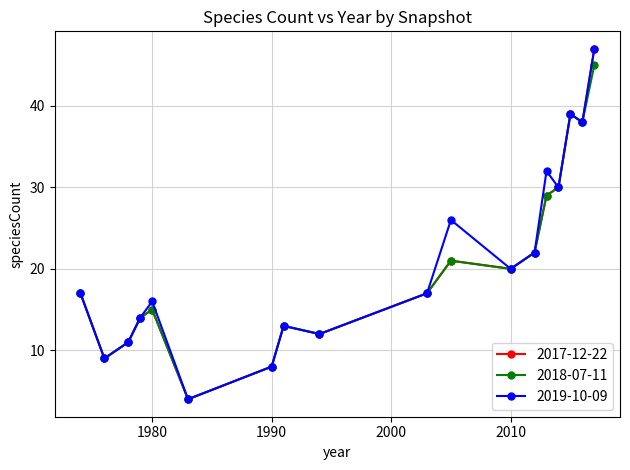

What is the greatest value displayed?

47